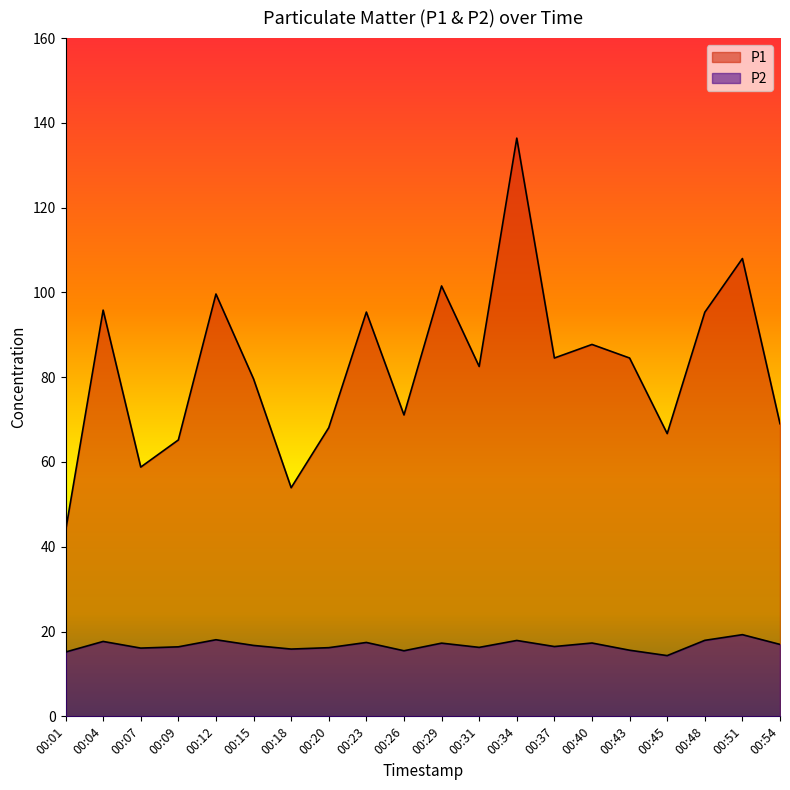

What is the total value across all series at 00:48?

113.3